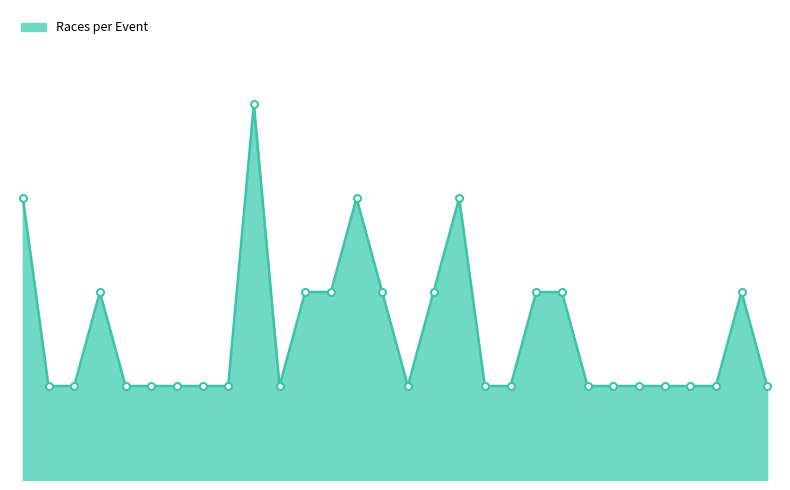

Does the chart have visible grid lines?

No